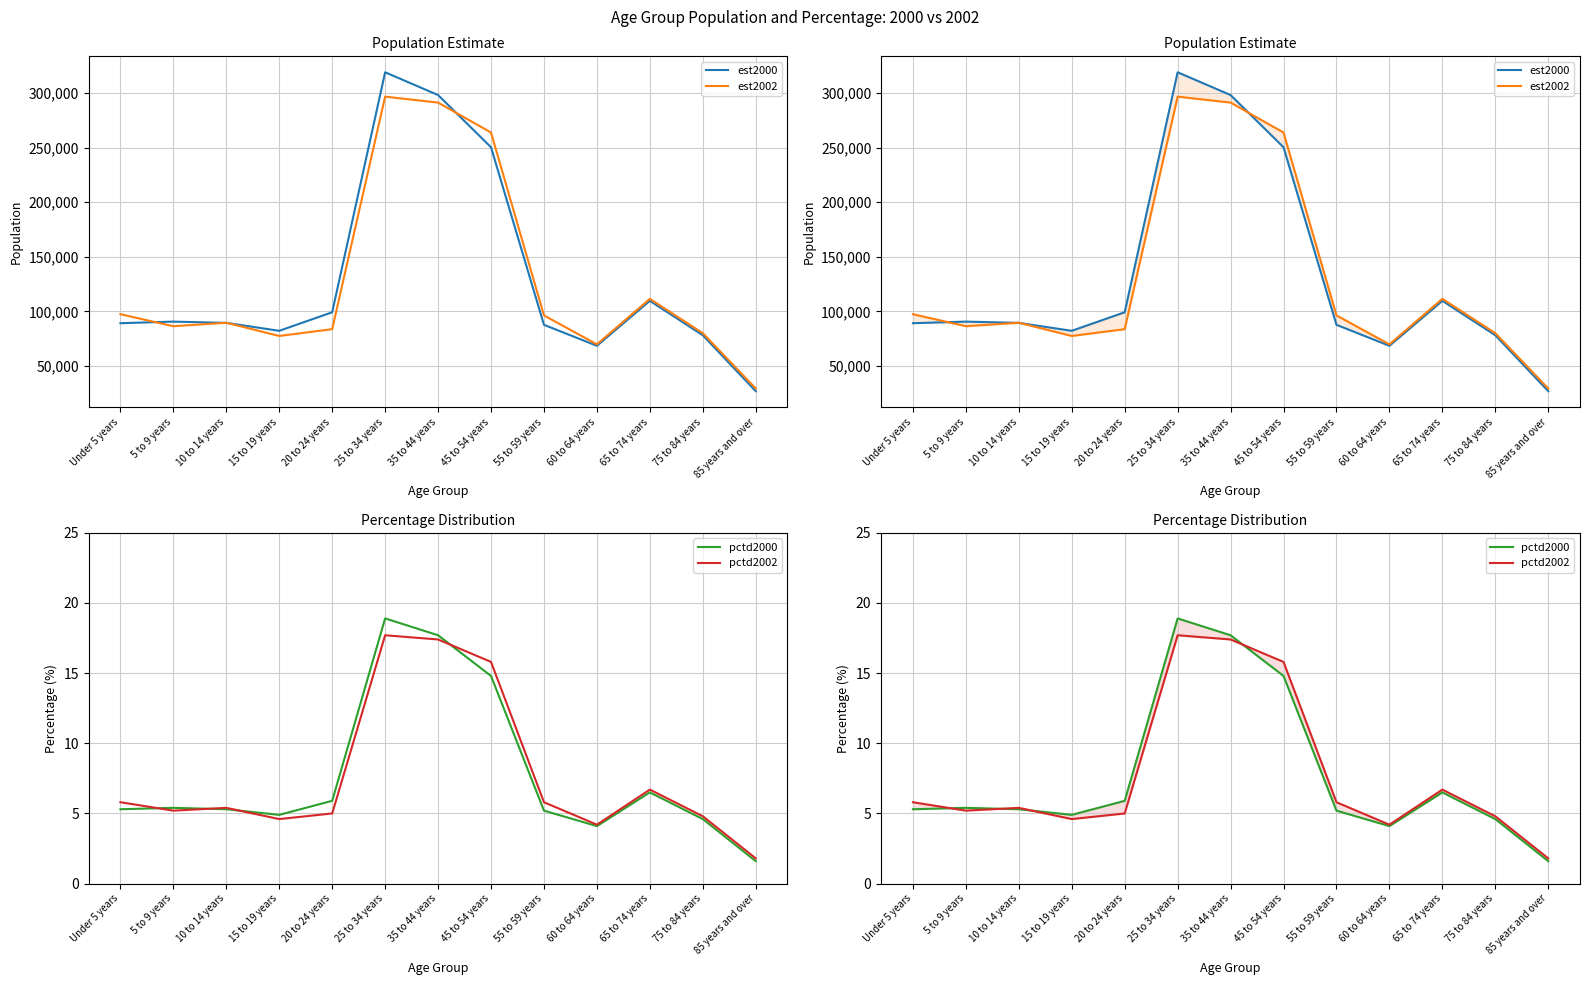

Reading left to right, transcribe all the data shown in this chart.

est2000: Under 5 years=89182.0	5 to 9 years=90628.0	10 to 14 years=89470.0	15 to 19 years=82198.0	20 to 24 years=99199.0	25 to 34 years=319164.0	35 to 44 years=298294.0	45 to 54 years=250452.0	55 to 59 years=87702.0	60 to 64 years=68468.0	65 to 74 years=109696.0	75 to 84 years=78153.0	85 years and over=26884.0
est2002: Under 5 years=97434.0	5 to 9 years=86403.0	10 to 14 years=89592.0	15 to 19 years=77491.0	20 to 24 years=83693.0	25 to 34 years=296825.0	35 to 44 years=291388.0	45 to 54 years=263947.0	55 to 59 years=96327.0	60 to 64 years=69792.0	65 to 74 years=111496.0	75 to 84 years=80054.0	85 years and over=29323.0
pctd2000: Under 5 years=5.3	5 to 9 years=5.4	10 to 14 years=5.3	15 to 19 years=4.9	20 to 24 years=5.9	25 to 34 years=18.9	35 to 44 years=17.7	45 to 54 years=14.8	55 to 59 years=5.2	60 to 64 years=4.1	65 to 74 years=6.5	75 to 84 years=4.6	85 years and over=1.6
pctd2002: Under 5 years=5.8	5 to 9 years=5.2	10 to 14 years=5.4	15 to 19 years=4.6	20 to 24 years=5.0	25 to 34 years=17.7	35 to 44 years=17.4	45 to 54 years=15.8	55 to 59 years=5.8	60 to 64 years=4.2	65 to 74 years=6.7	75 to 84 years=4.8	85 years and over=1.8